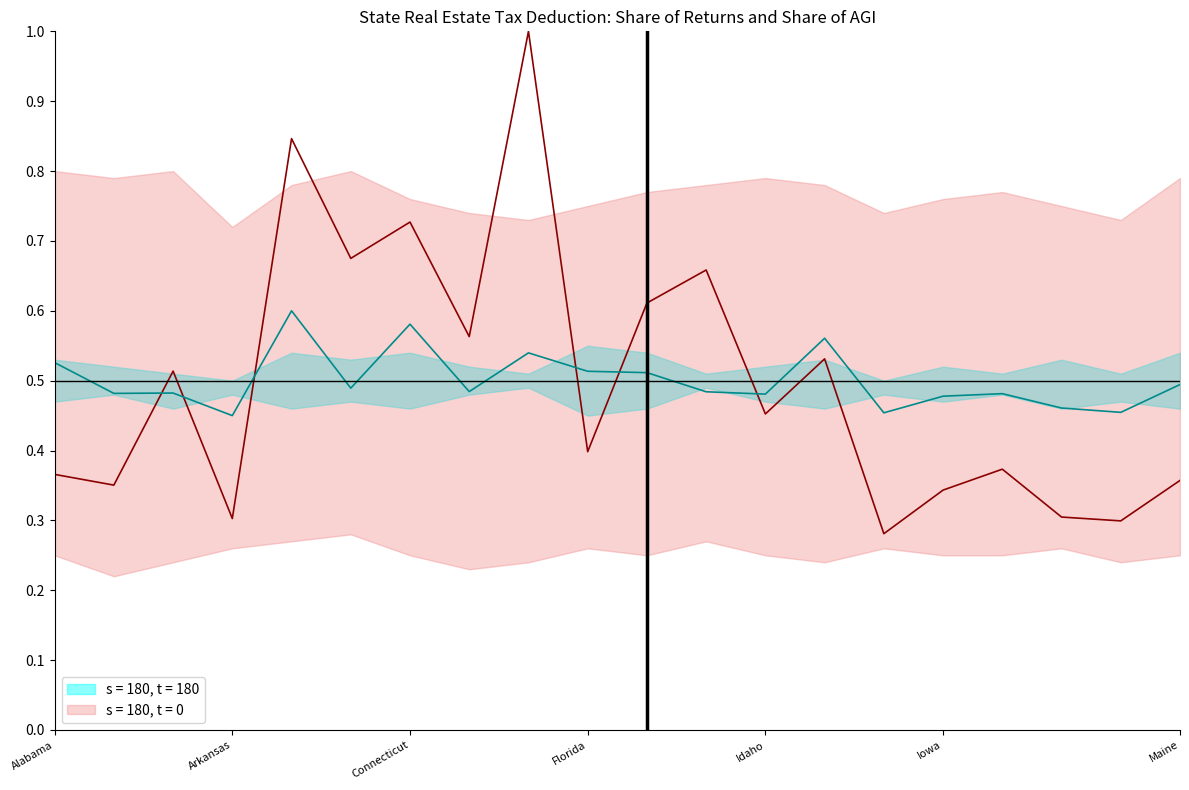

Reading left to right, extract all data points from this chart.

s = 180, t = 0: 0.4	0.4	0.5	0.3	0.8	0.7	0.7	0.6	1.0	0.4	0.6	0.7	0.5	0.5	0.3	0.3	0.4	0.3	0.3	0.4
s = 180, t = 180: 0.5	0.5	0.5	0.5	0.6	0.5	0.6	0.5	0.5	0.5	0.5	0.5	0.5	0.6	0.5	0.5	0.5	0.5	0.5	0.5